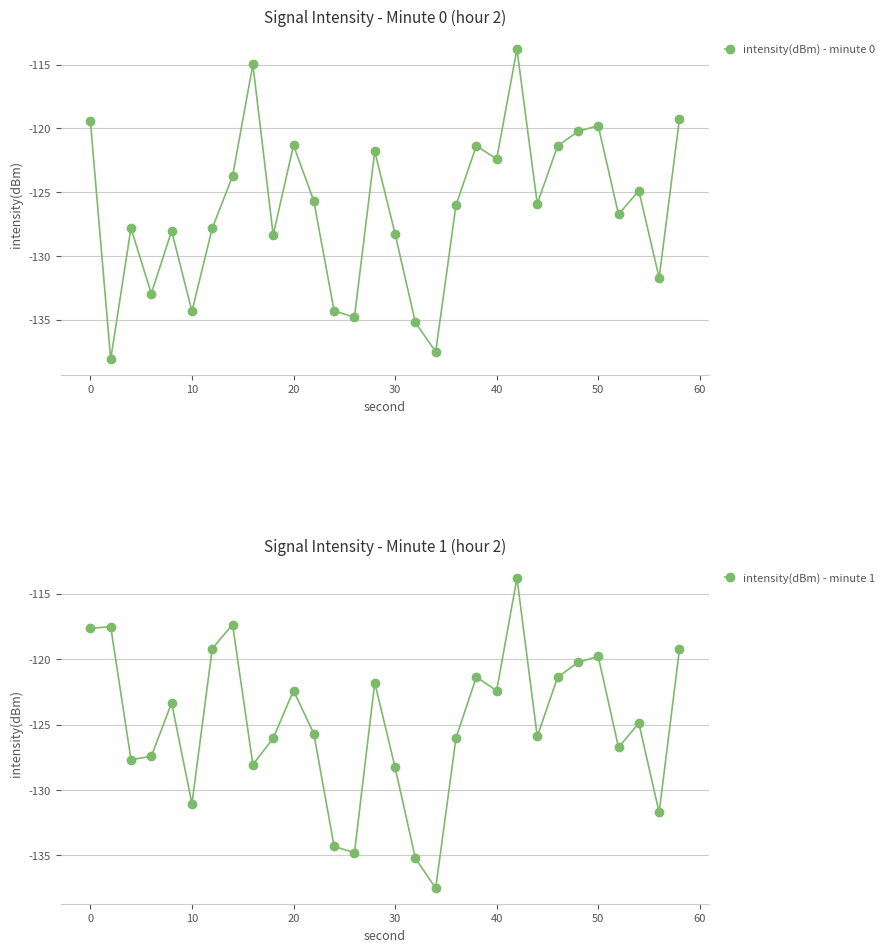

How many intersections are there between intensity(dBm) - minute 0 and intensity(dBm) - minute 1?

3